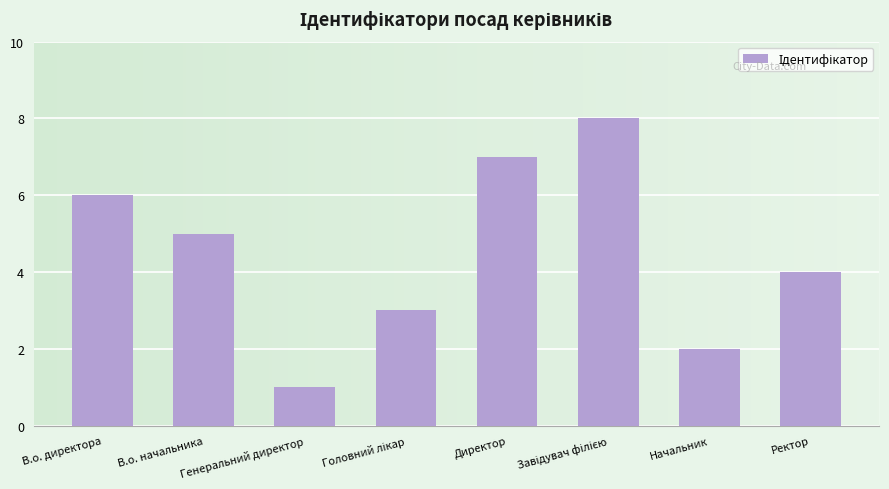

True or false: the data shows 3 at Начальник.

False